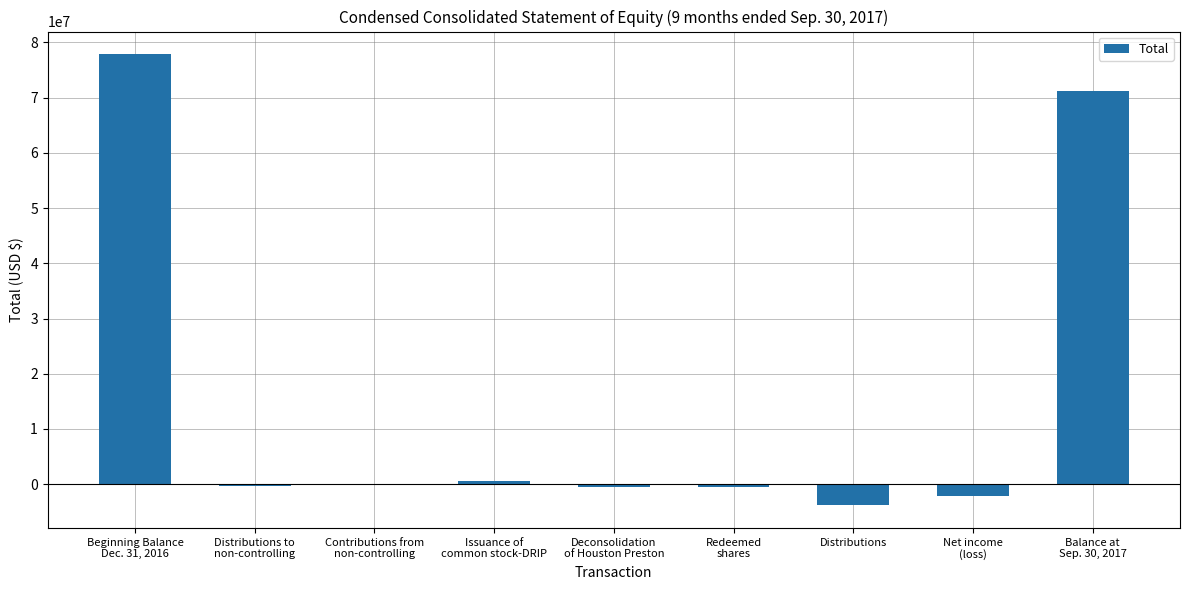

Count the number of values greater than -268000.

4